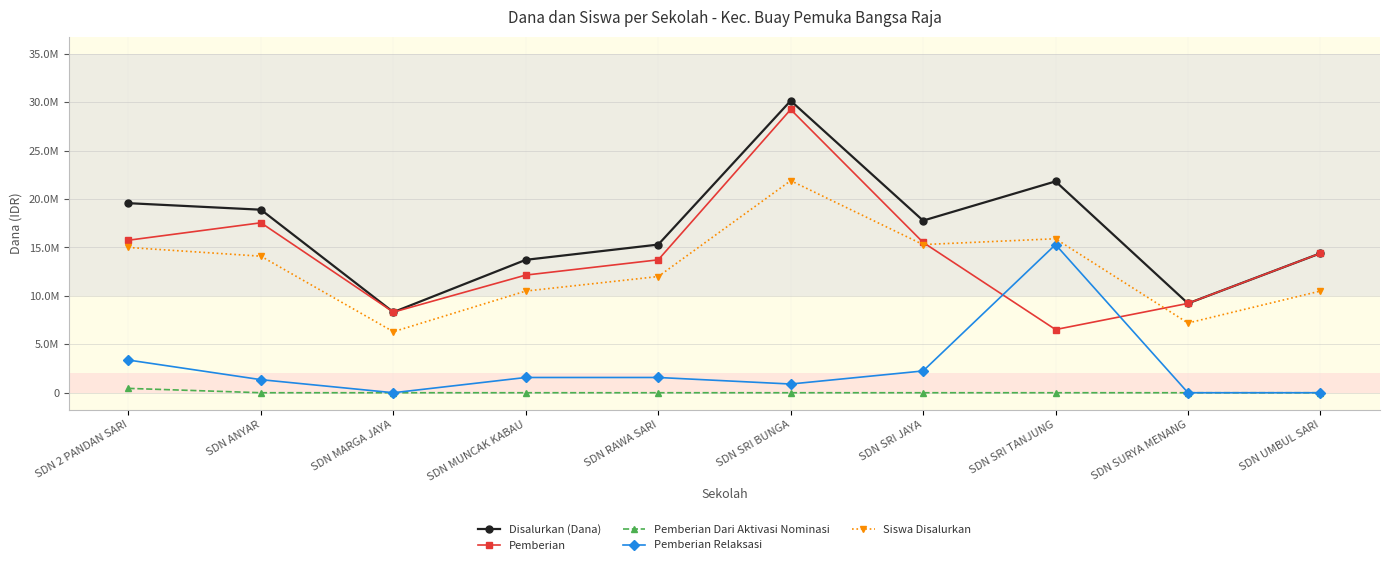

What are all the series names shown in the legend?

Disalurkan (Dana), Pemberian, Pemberian Dari Aktivasi Nominasi, Pemberian Relaksasi, Siswa Disalurkan